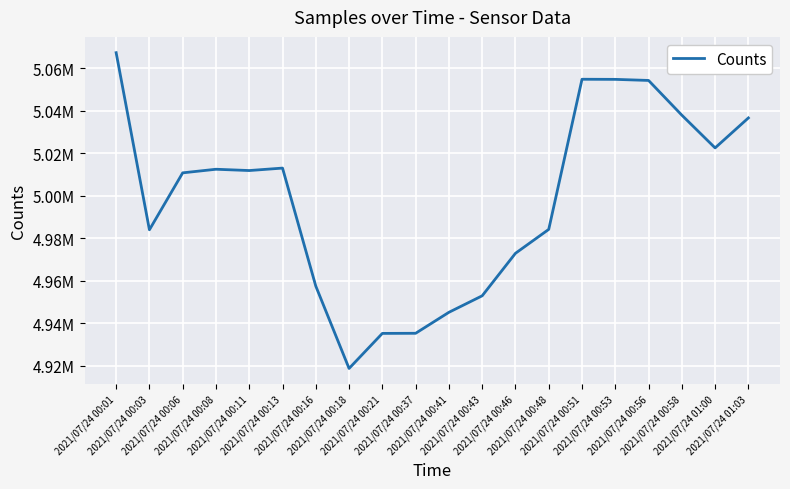

Does the chart display data point markers on the line(s)?

No